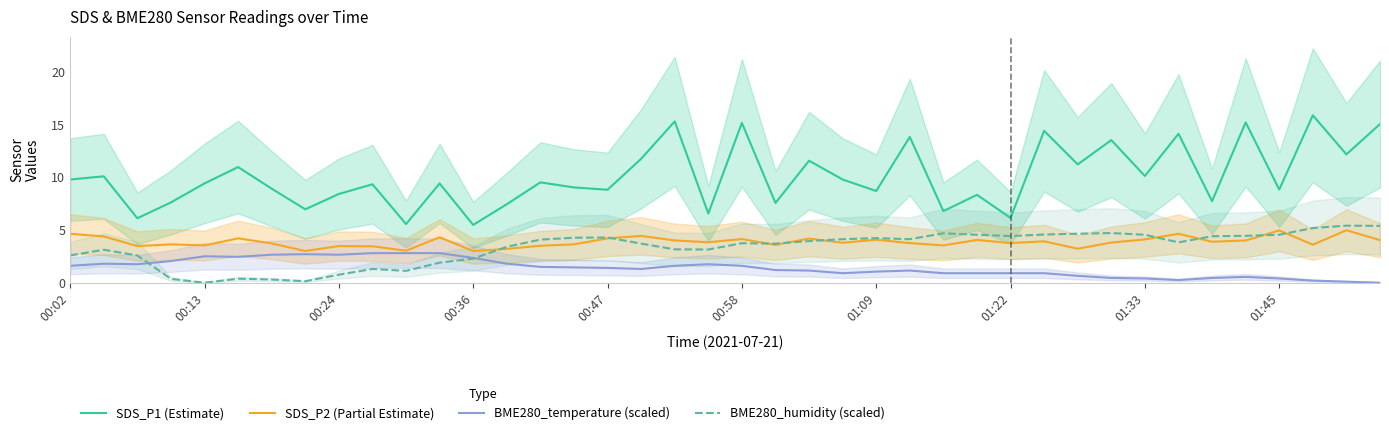

What is the highest value of the BME280_humidity (scaled) series?

5.4